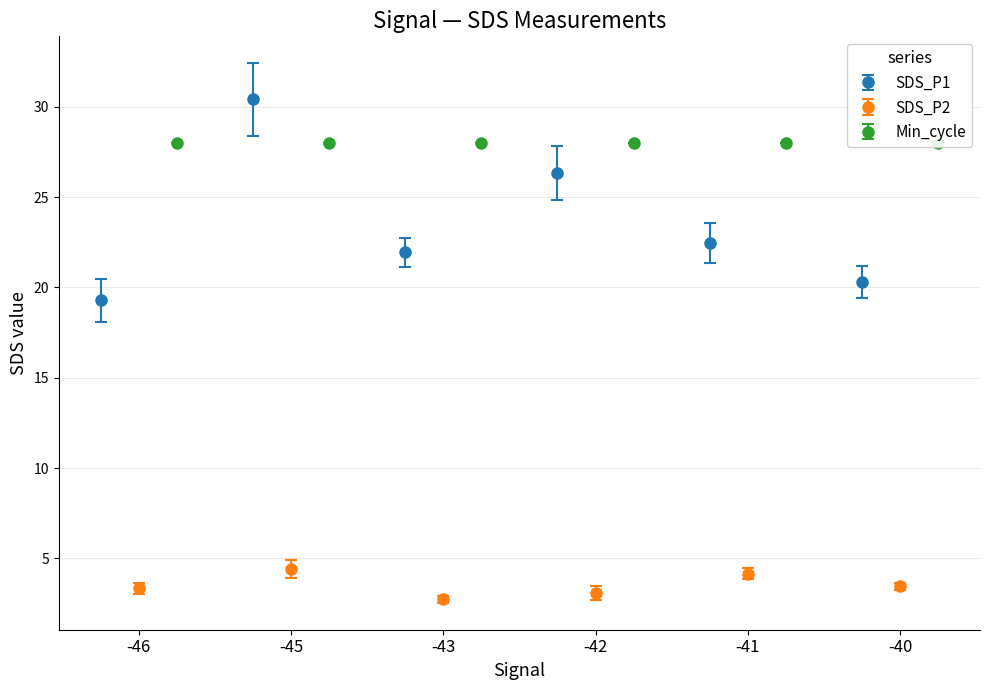

What is the highest value of the SDS_P1 series?

30.4